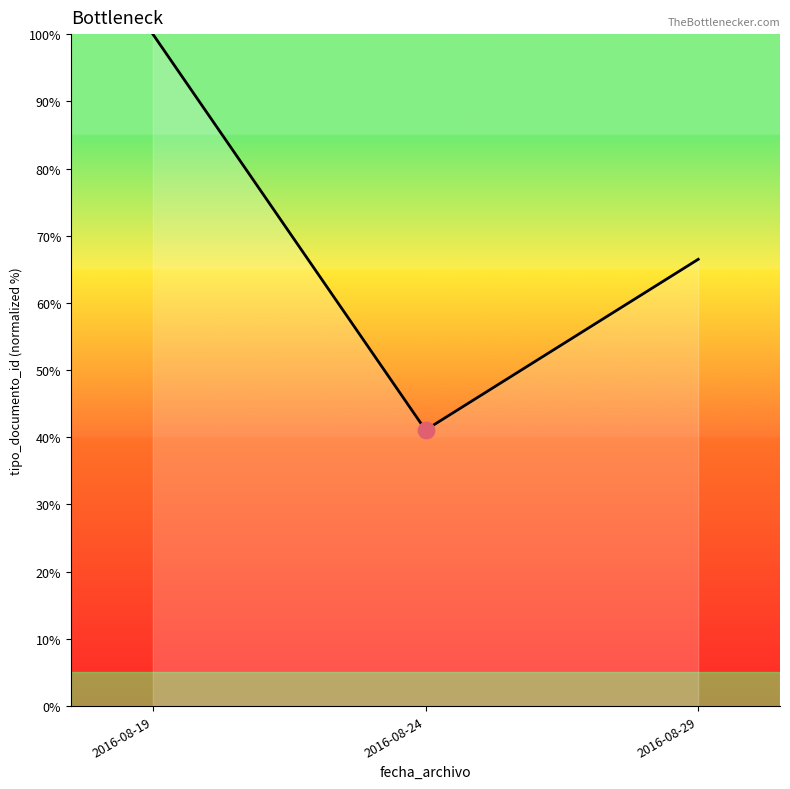

Which has a higher value, 2016-08-19 or 2016-08-29?

2016-08-19